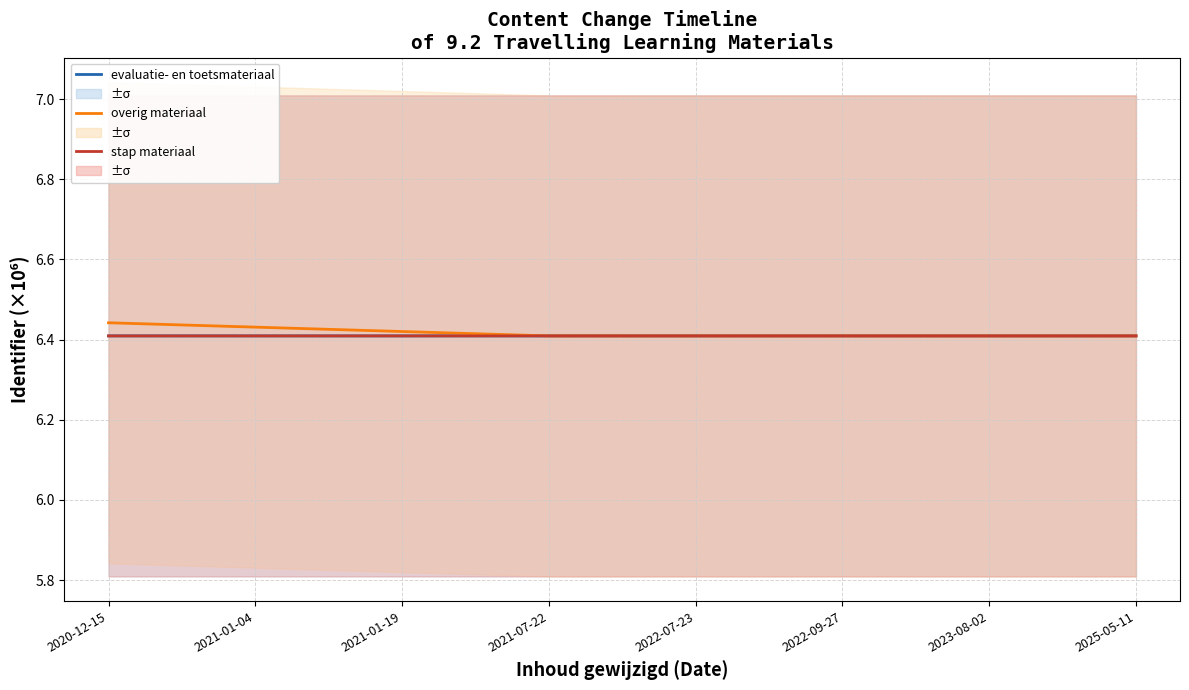

What is the average value of the evaluatie- en toetsmateriaal series?

6.4